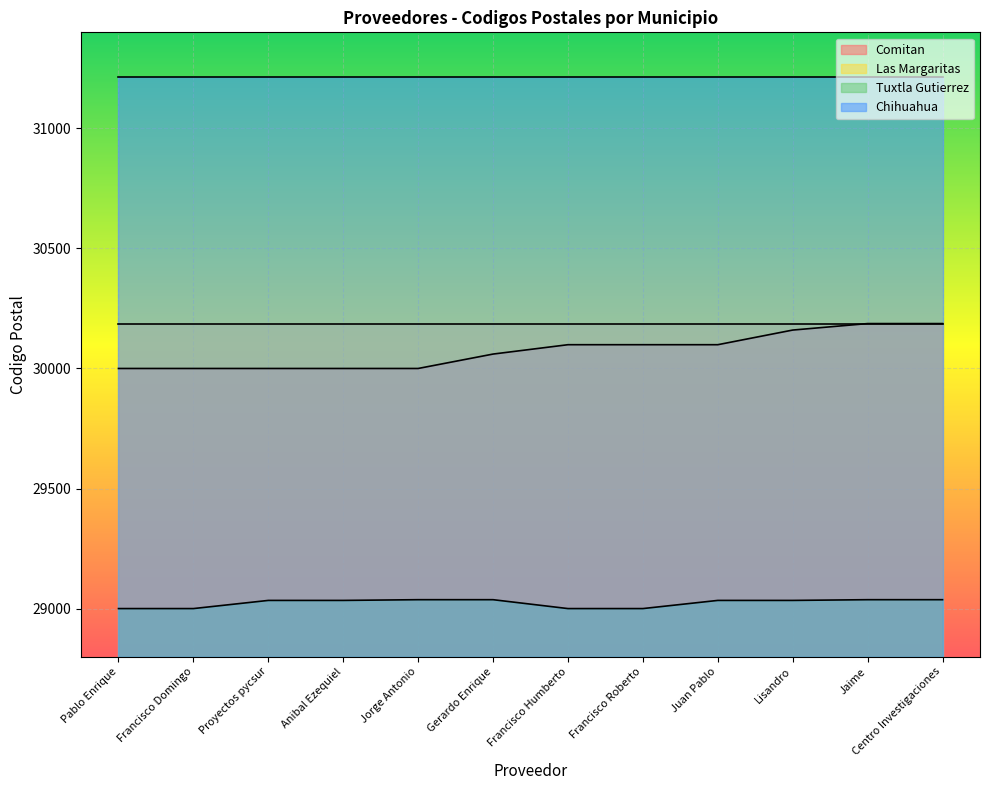

What is the total value across all series at Lisandro?

120597